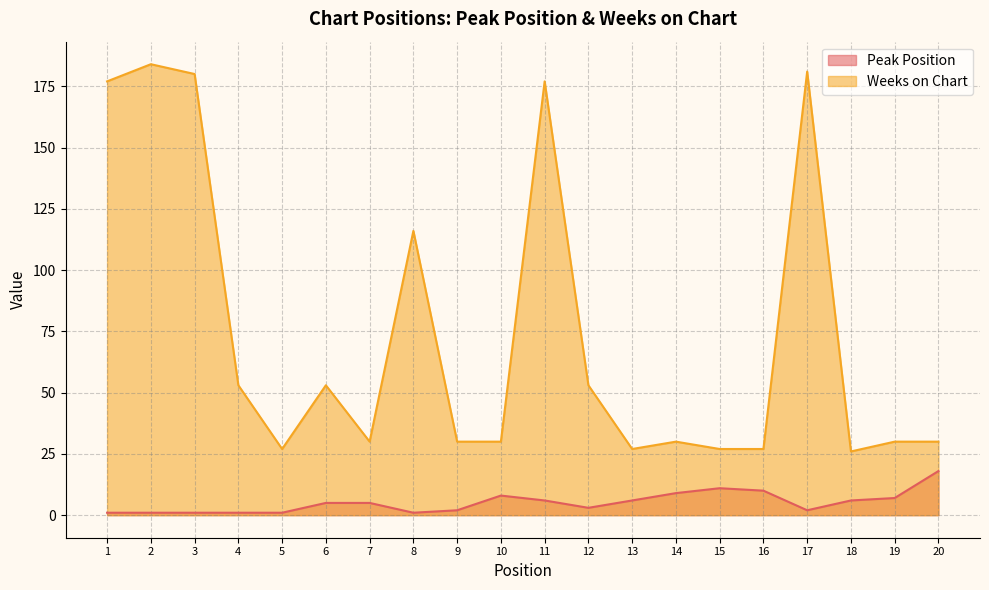

Does the chart display data point markers on the line(s)?

No